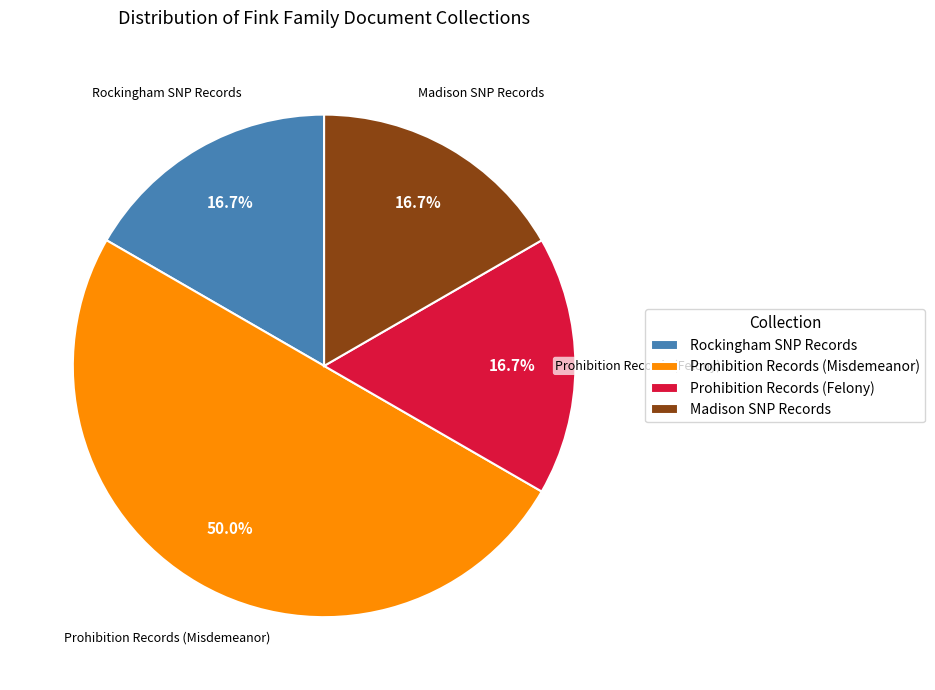

Does Madison SNP Records account for over 50% of the chart?

No